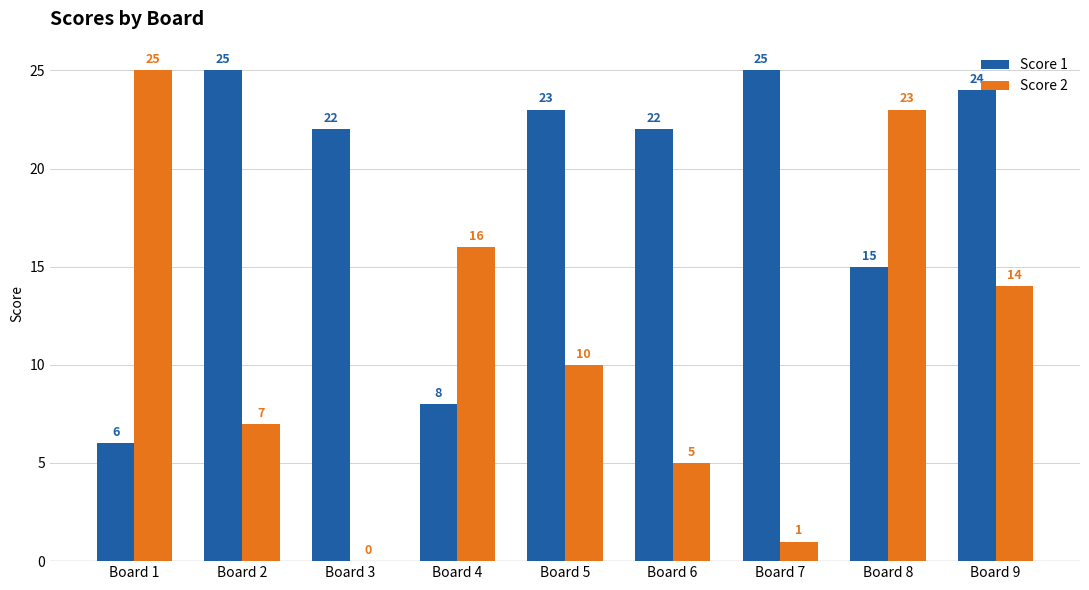

Is it true that Score 2 equals 36 at Board 1?

False